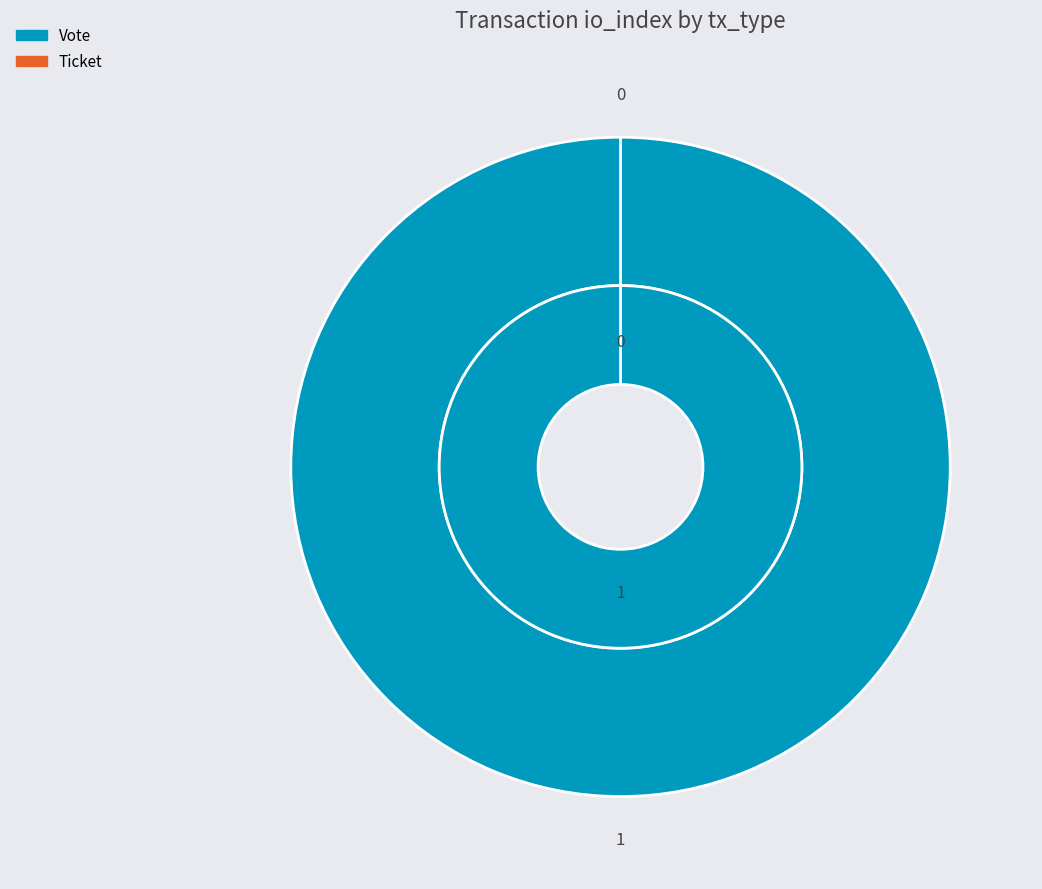

To the nearest percent, what portion does Vote represent?

100%